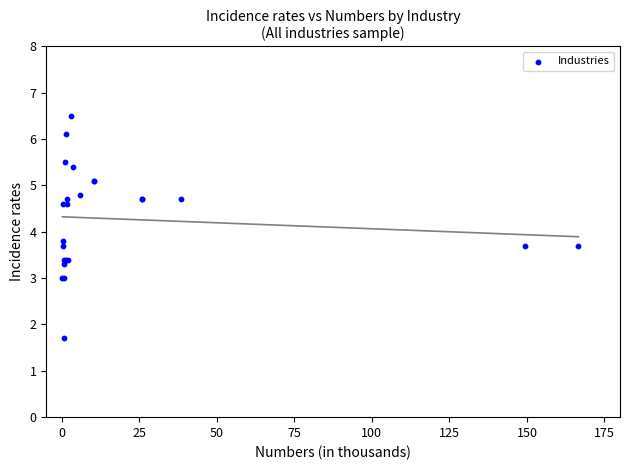

What Y value in the scatter plot is closest to 4?

3.8